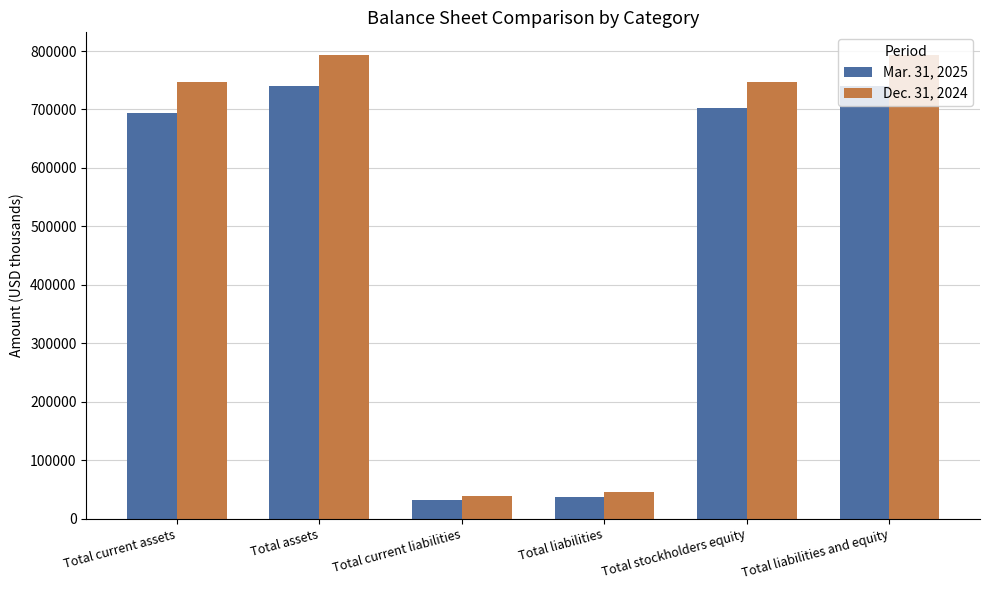

Read the Dec. 31, 2024 value at Total stockholders equity, to the nearest 100.

747000